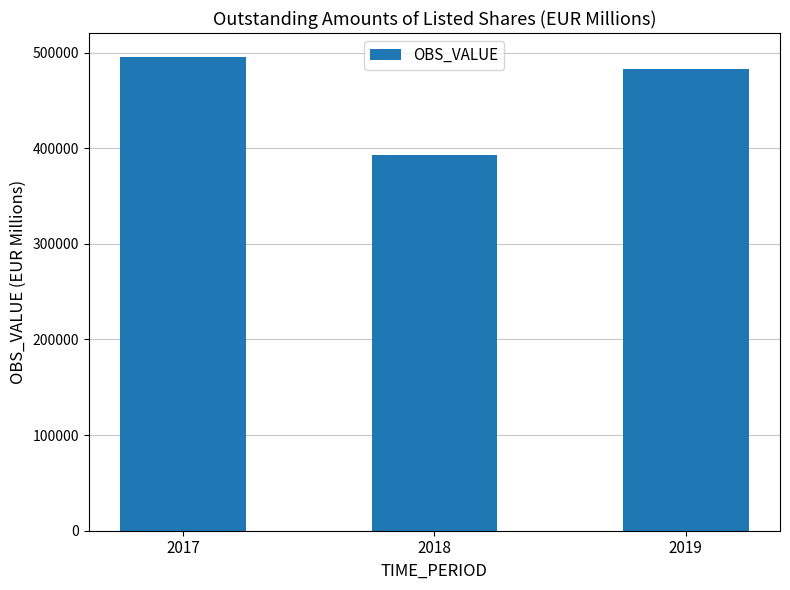

Reading left to right, what are all the values shown in this chart?

495589.6	393228.8	482735.1